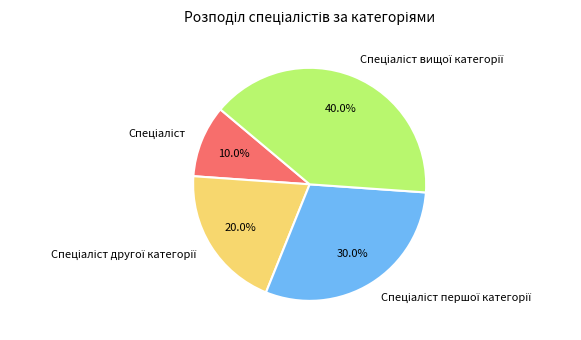

Does any single category account for the majority?

No